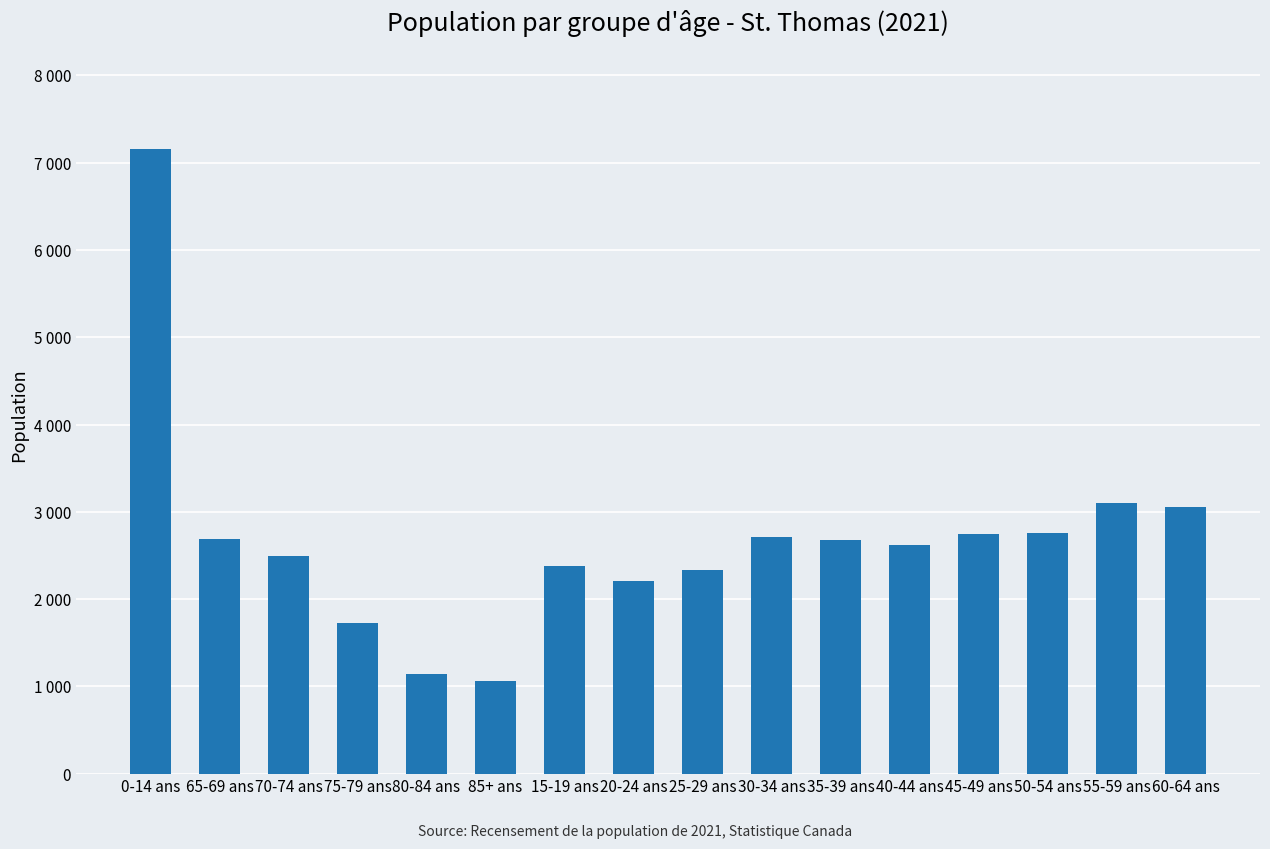

What is the label of the 10th bar from the right?

15-19 ans